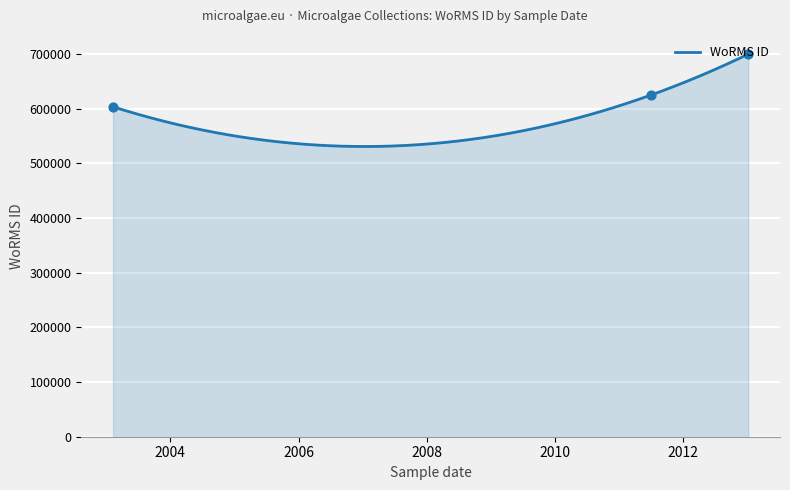

What is the ratio of the value at 09-02-2003 to the value at 06-01-2013?

0.9